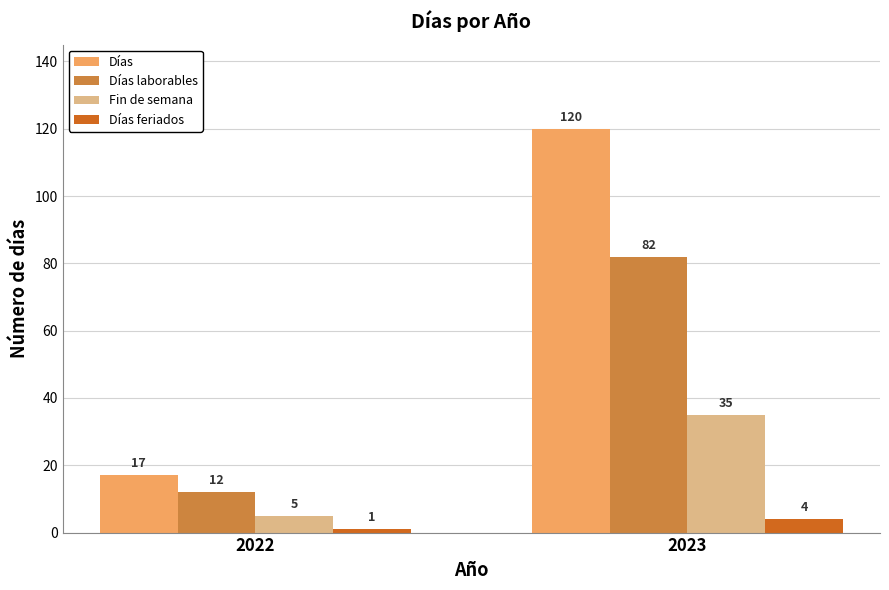

Rank the categories by Días value from highest to lowest.

2023, 2022